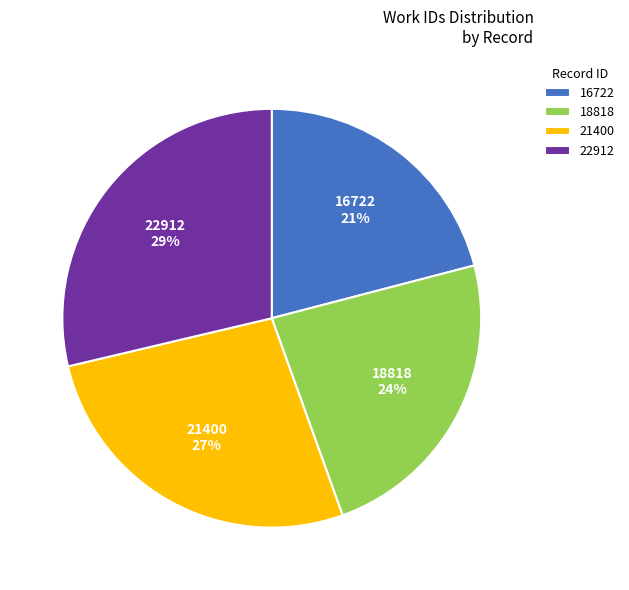

Combined, do 22912 and 18818 account for over 50%?

Yes